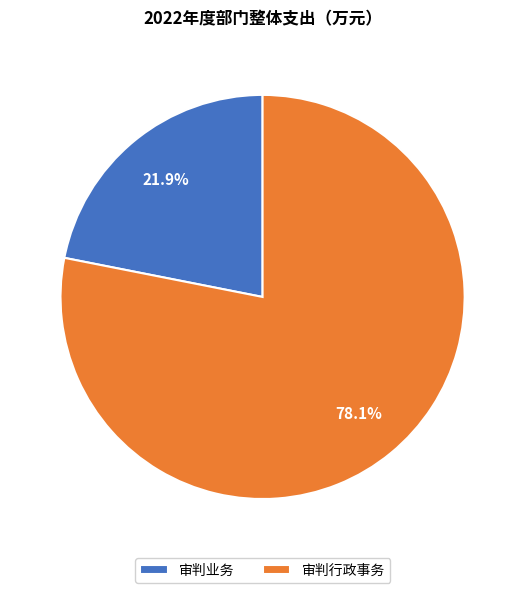

What is the smallest slice in the pie chart?

审判业务